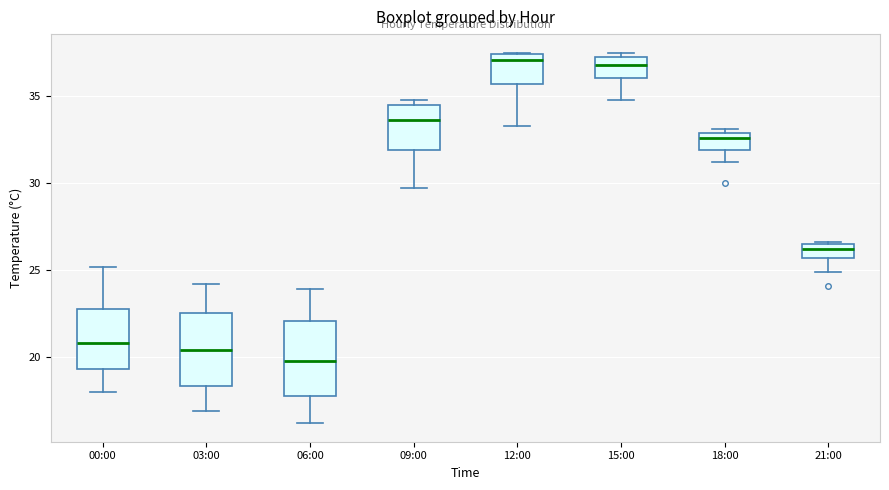

Reading left to right, transcribe this box plot: for each box, give where its median line is, the range the box spans, and where its two whiskers end, as read against the y-axis. The values are not printed on the chart, so give them approximately, as read against the axis.

00:00: median 21.0, box 19.5 to 23.0, whiskers 18.0 to 25.0
03:00: median 20.5, box 18.5 to 22.5, whiskers 17.0 to 24.0
06:00: median 20.0, box 18.0 to 22.0, whiskers 16.0 to 24.0
09:00: median 33.5, box 32.0 to 34.5, whiskers 29.5 to 35.0
12:00: median 37.0, box 35.5 to 37.5, whiskers 33.5 to 37.5
15:00: median 37.0, box 36.0 to 37.5, whiskers 35.0 to 37.5 (just above the box's upper edge)
18:00: median 32.5, box 32.0 to 33.0, whiskers 31.0 to 33.0 (just above the box's upper edge)
21:00: median 26.0, box 25.5 to 26.5, whiskers 25.0 to 26.5